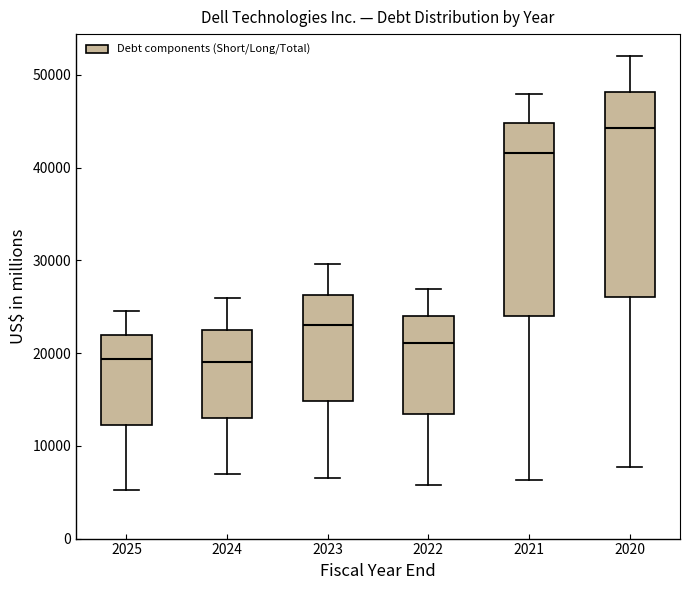

Where does the upper whisker of the box at x = 2023 end on the y-axis? The values are not printed on the chart, so give them approximately, as read against the axis.

30000